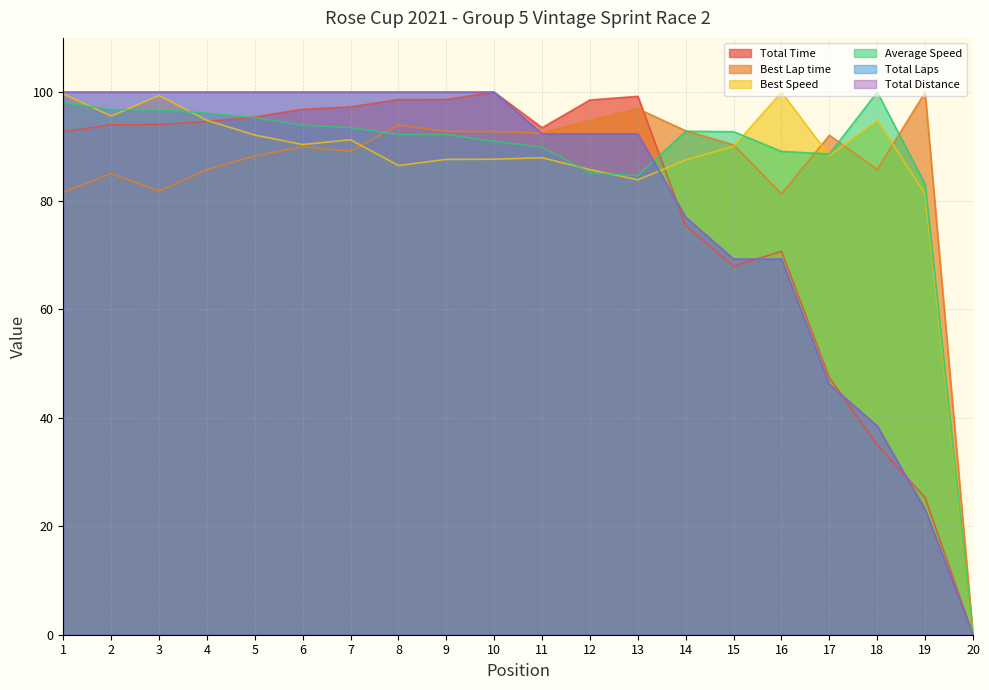

Which series has the largest range (max minus min)?

Total Time